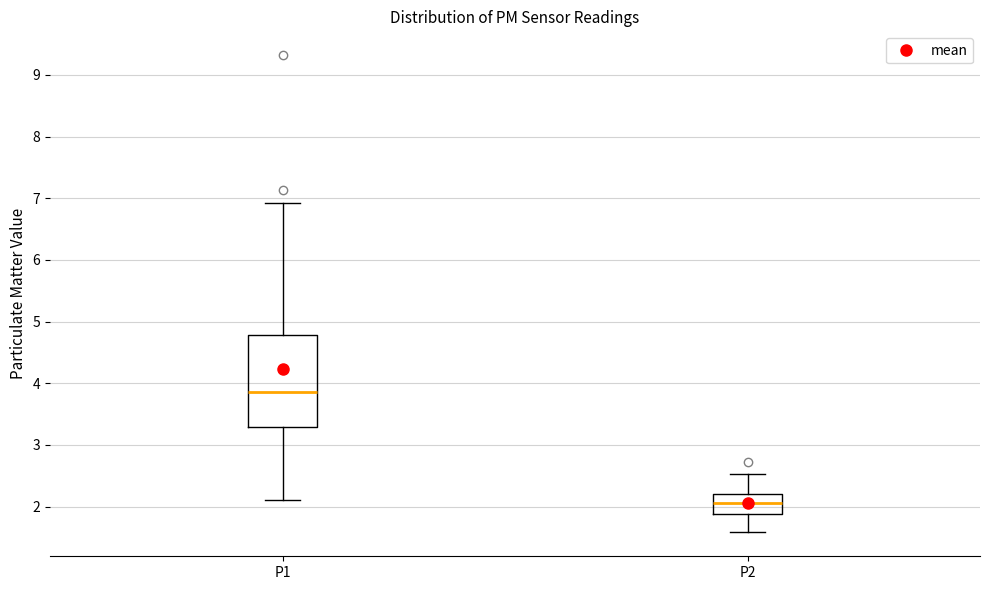

Which box is the tallest, from its lower edge to its upper edge?

P1